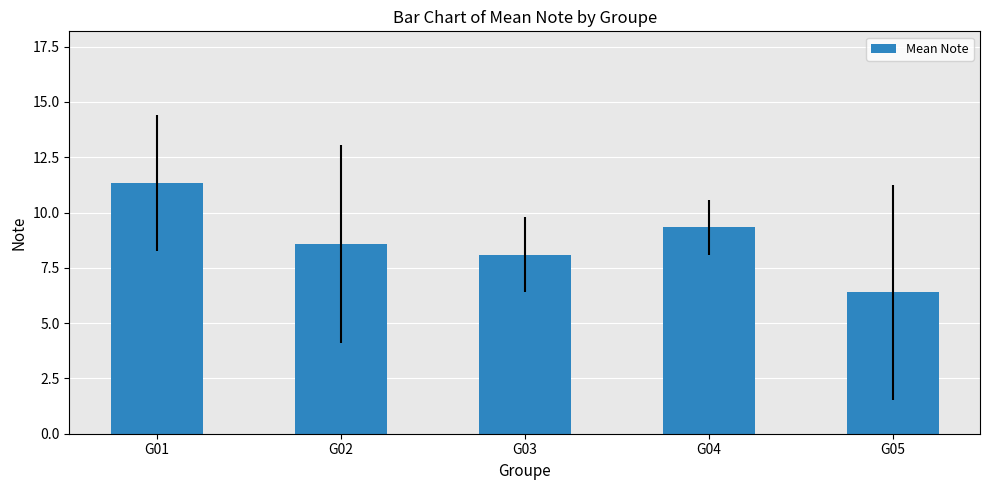

The chart shows a value of 8.1 at G03. True or false?

True